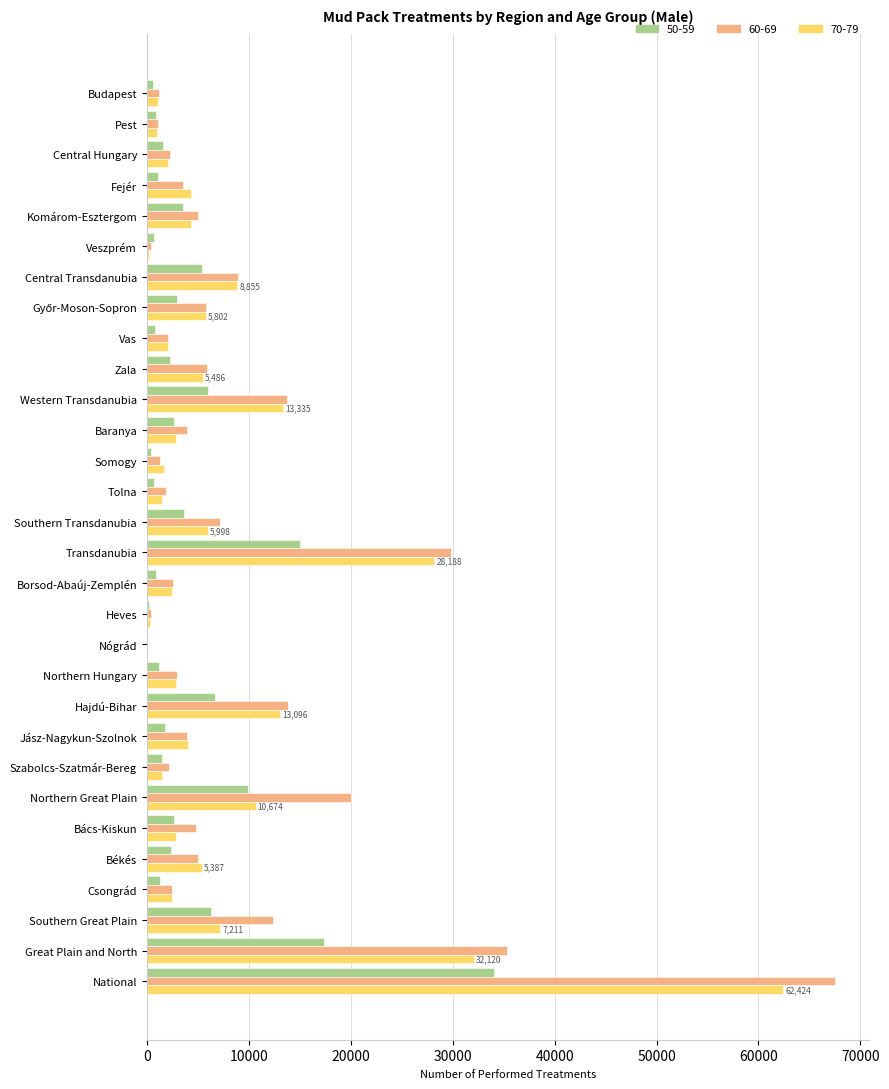

How many series are shown in this chart?

3